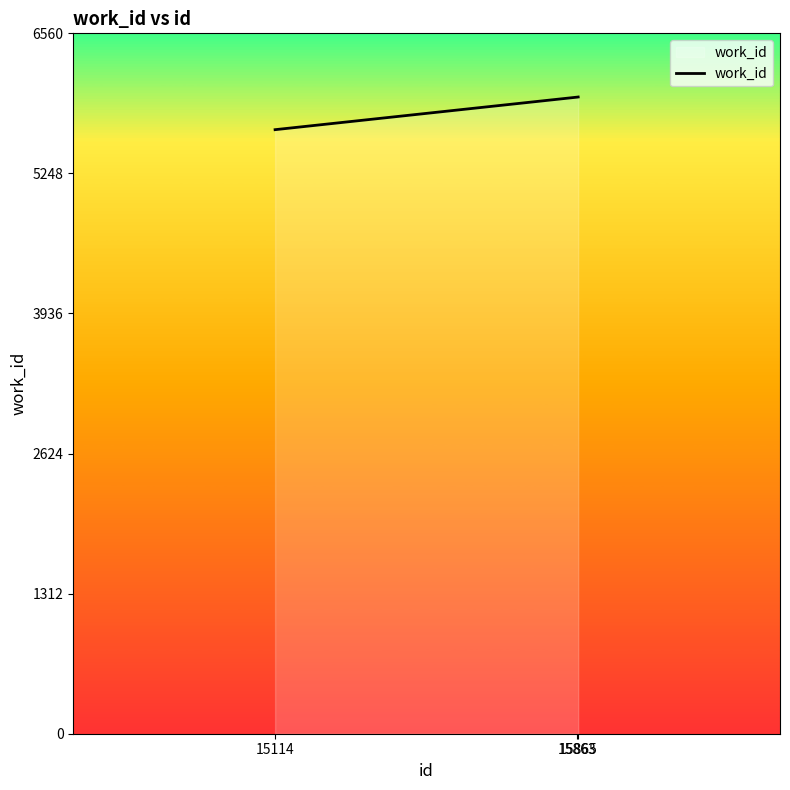

Read the value at 15114.

5658